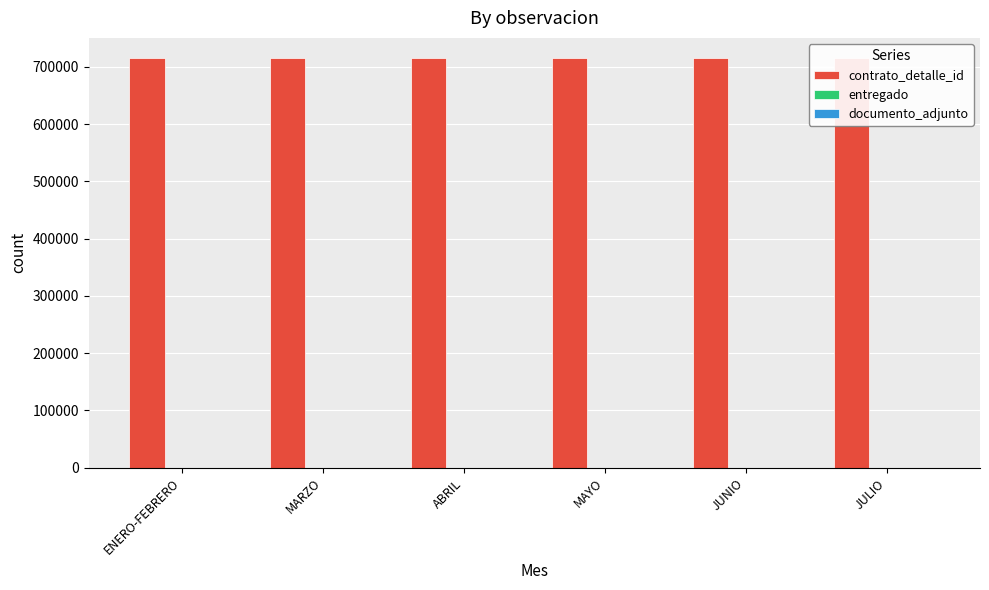

Is the value of entregado at ENERO-FEBRERO greater than the value of contrato_detalle_id at MARZO?

No